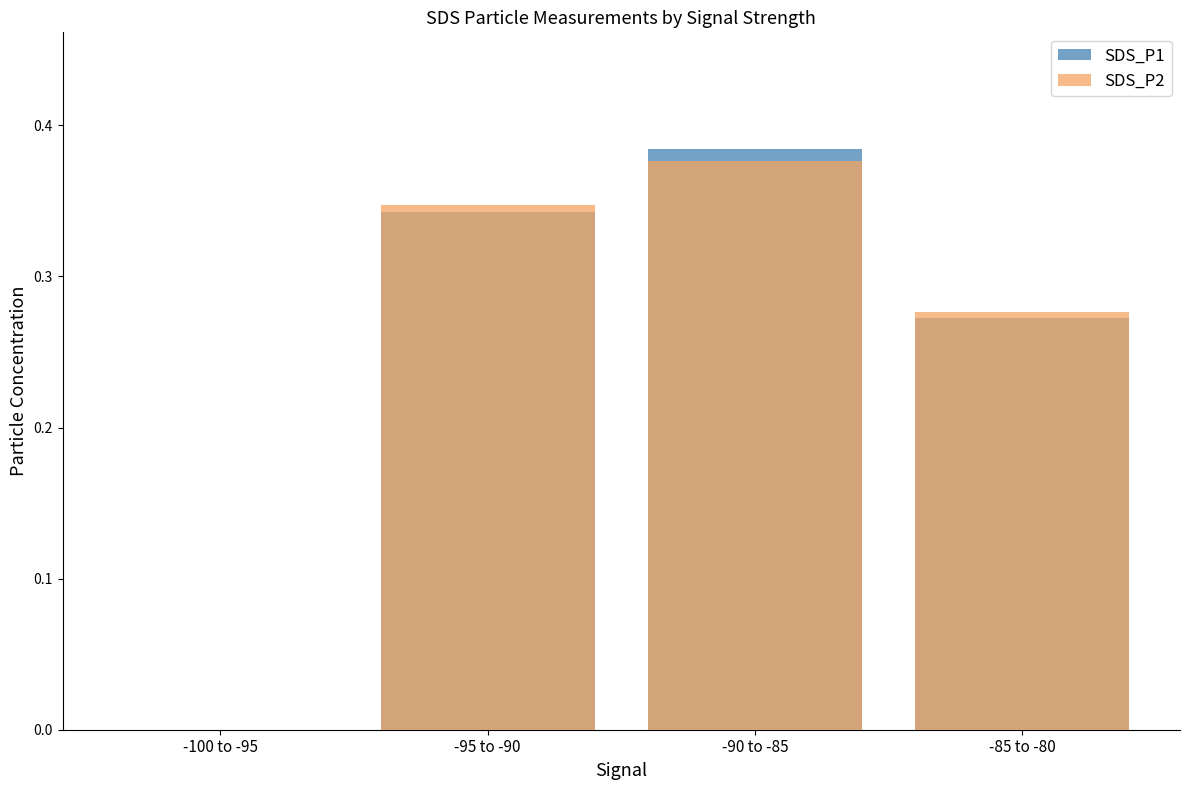

Are the bars horizontal?

No